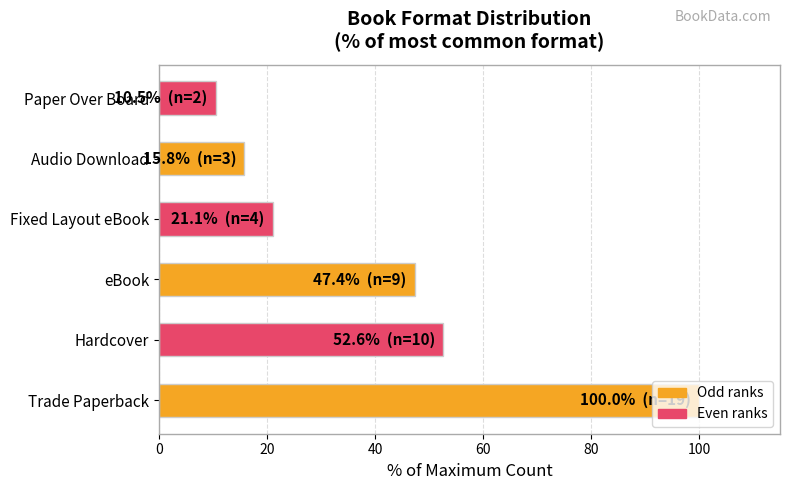

Count the number of values greater than 47.

3